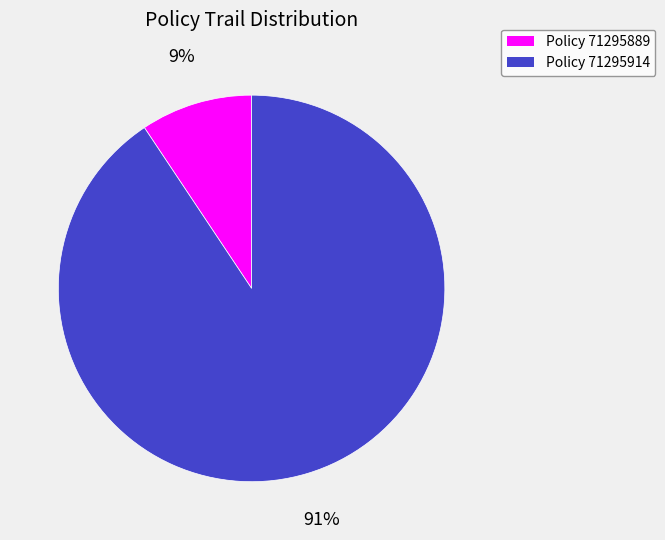

Does any single category account for the majority?

Yes